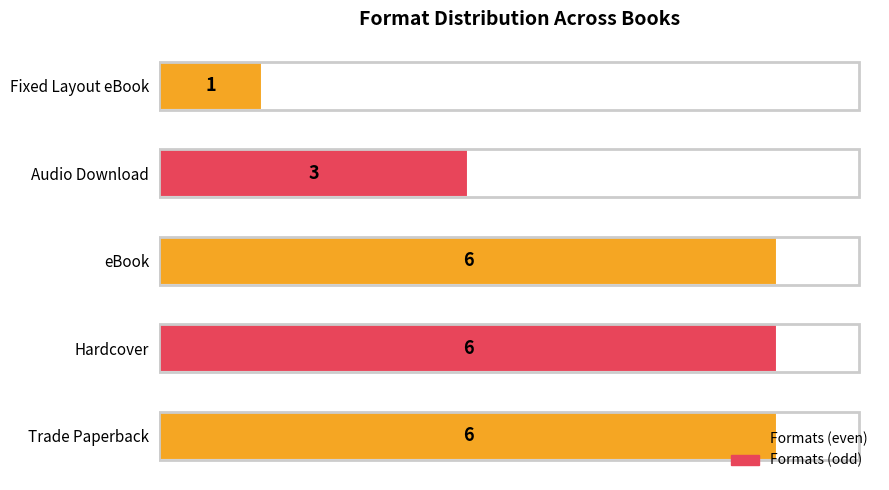

What is the minimum value shown in the chart?

1